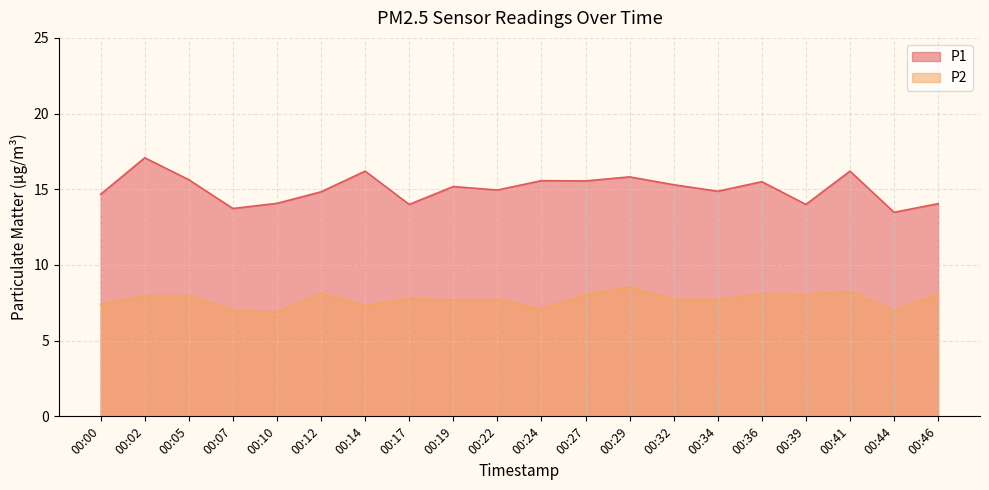

What is the total value across all series at 00:19?

22.9